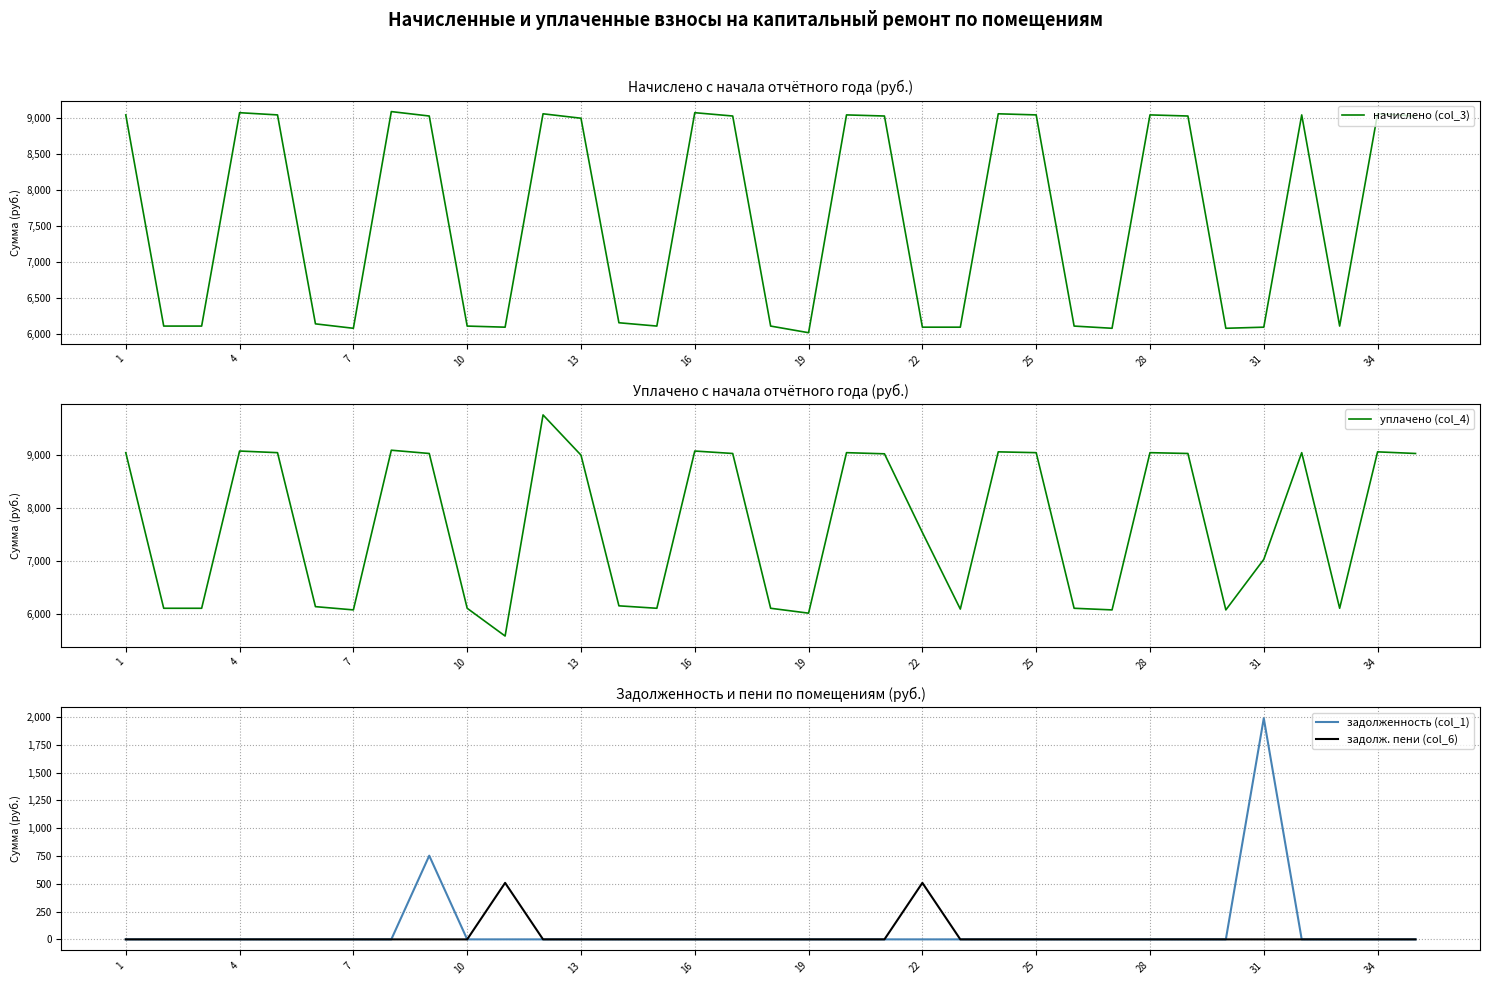

True or false: задолж. пени (col_6) and уплачено (col_4) intersect in this chart.

False